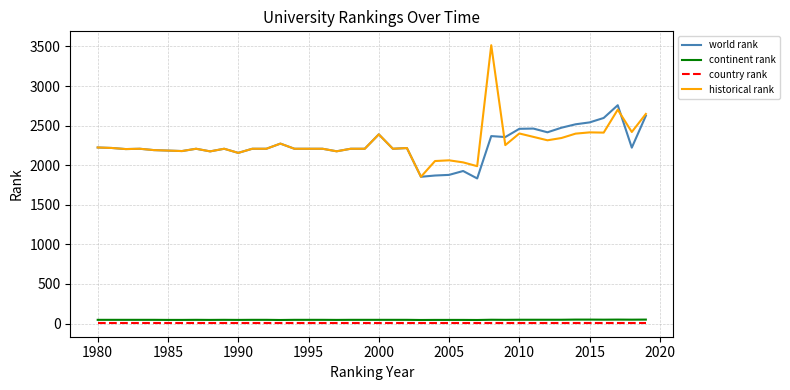

What is the maximum value shown in the chart?

3516